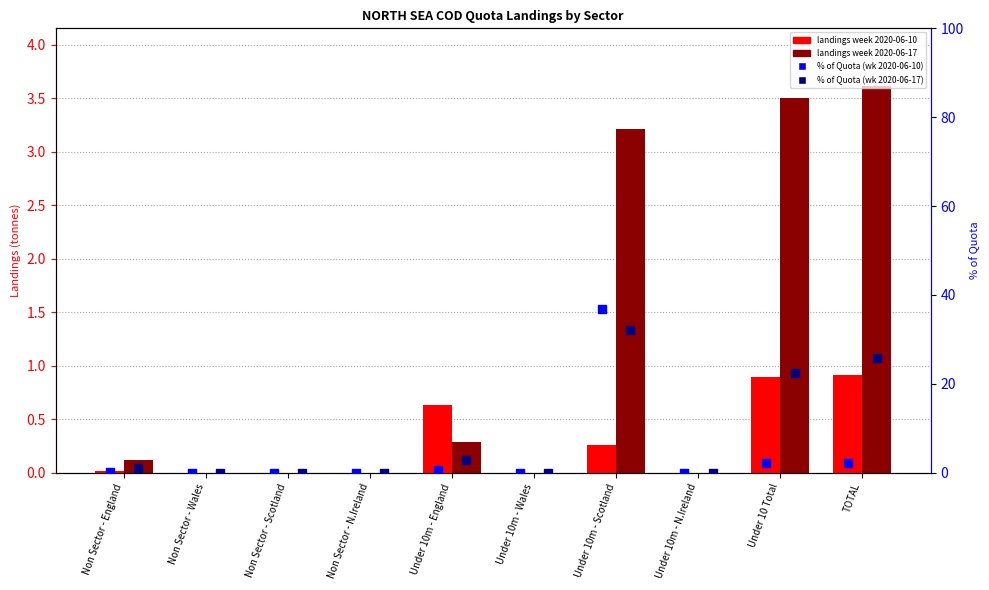

Which series has the widest spread of Y values?

% of Quota (week 2020-06-10)